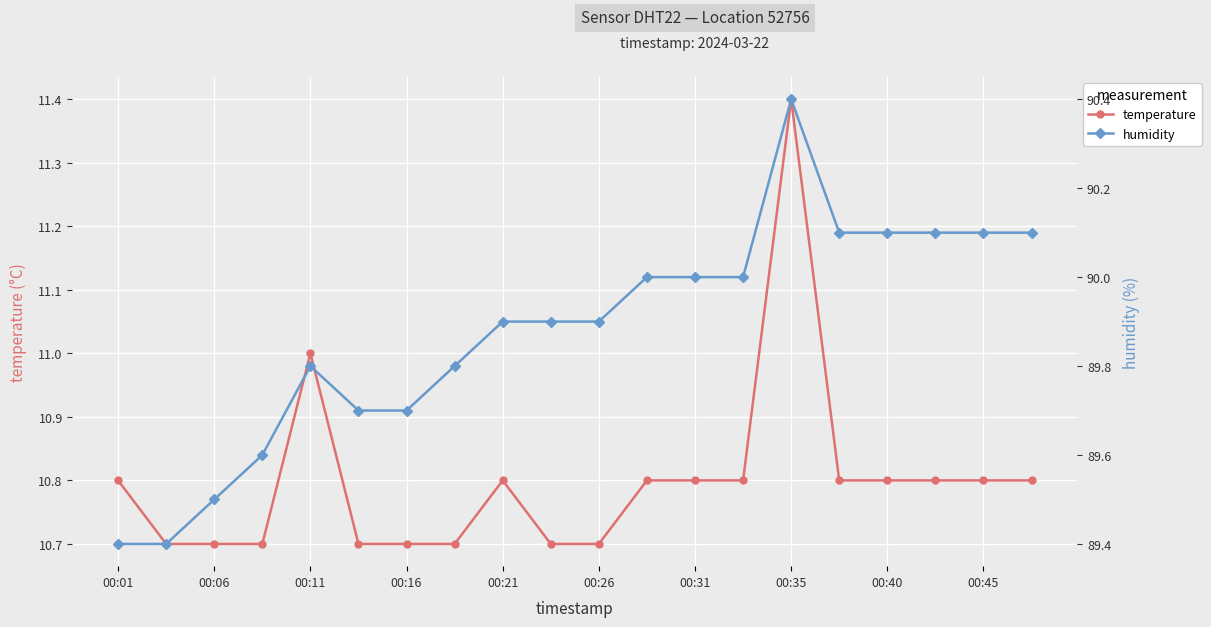

True or false: temperature has more than 1 points higher than both neighbors.

True